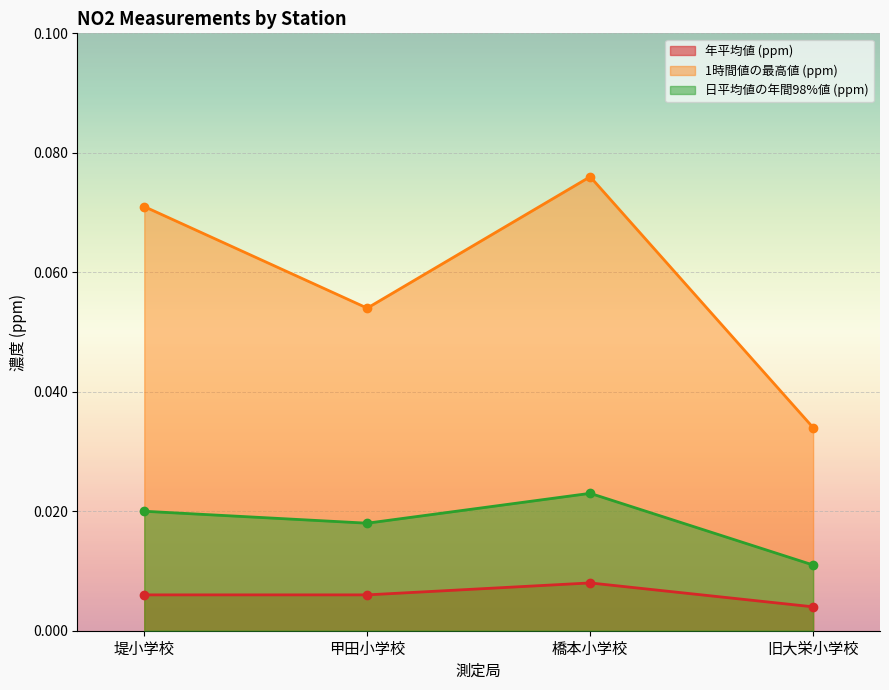

At which category is the sum across all series the highest?

橋本小学校